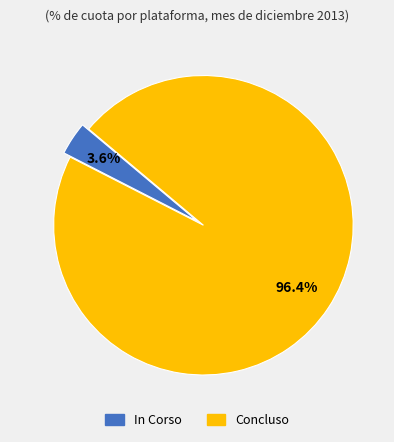

Between Concluso and In Corso, which is larger?

Concluso